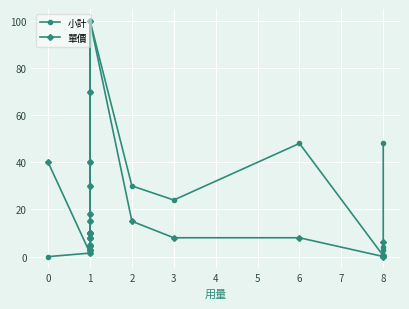

How many data points does each series have?

24